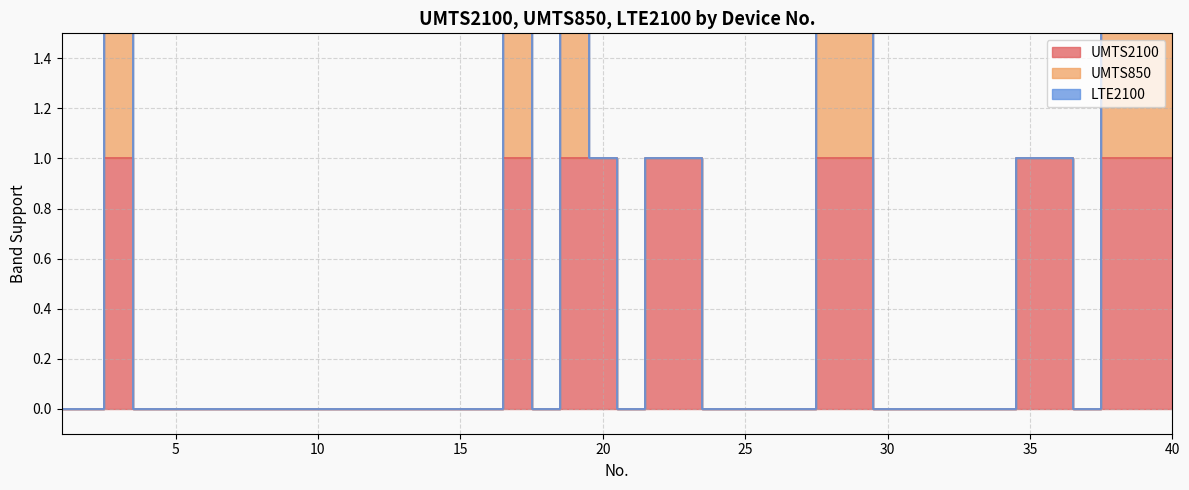

Which series has the largest range (max minus min)?

UMTS2100